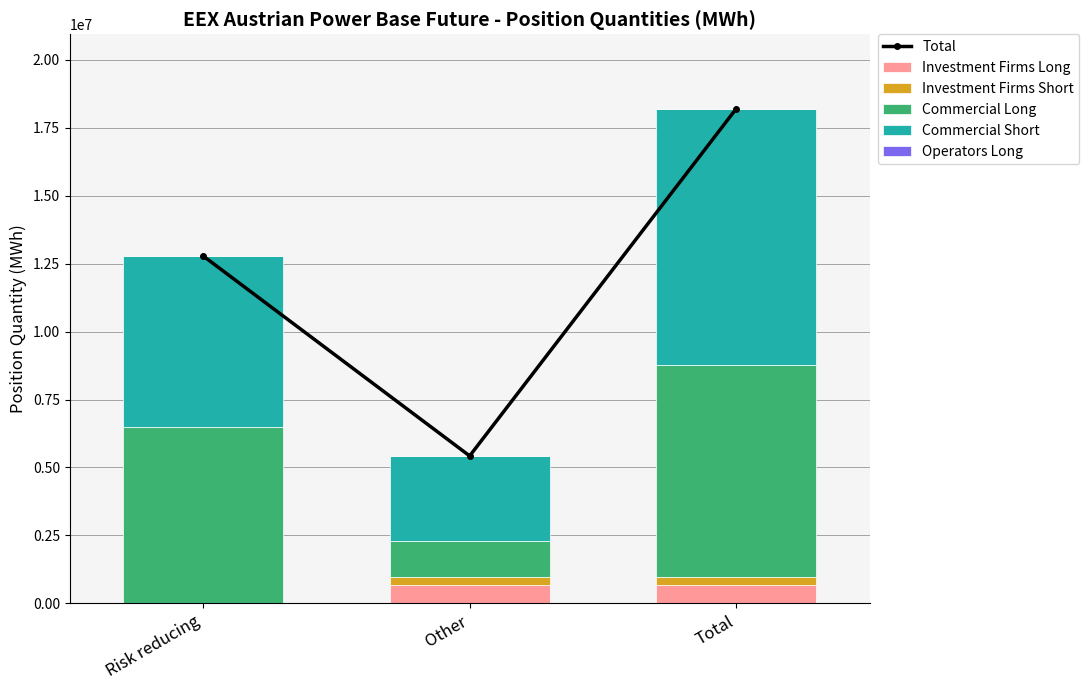

What are all the series names shown in the legend?

Total, Investment Firms Long, Investment Firms Short, Commercial Long, Commercial Short, Operators Long